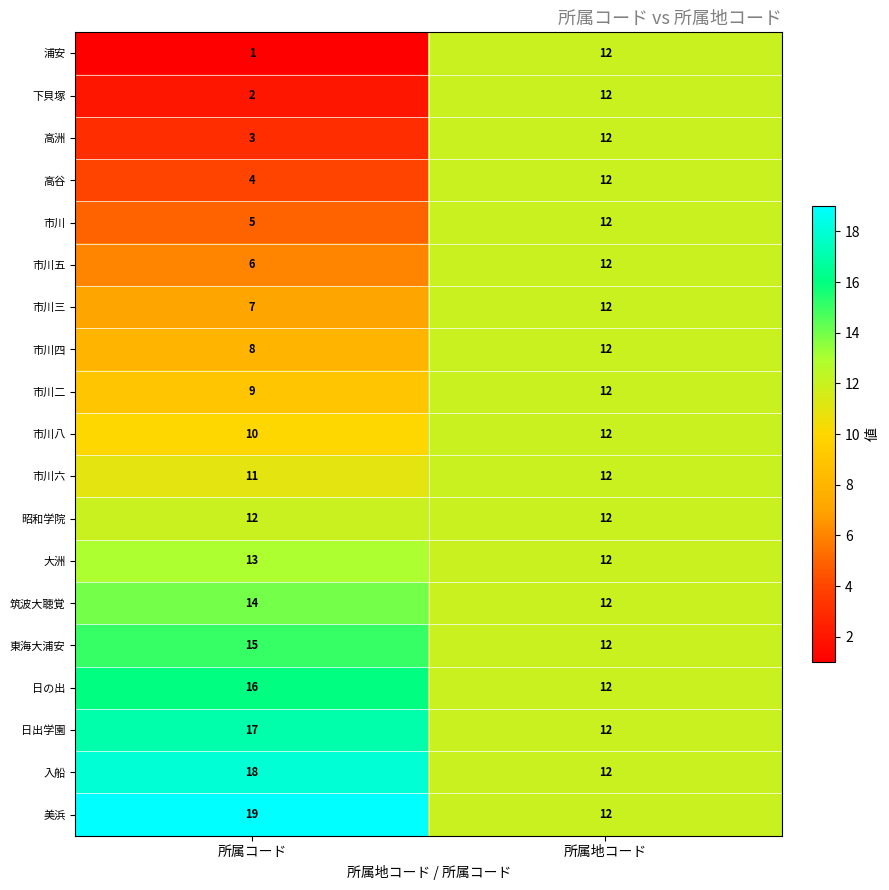

At how many categories does at least one series exceed 5?

2